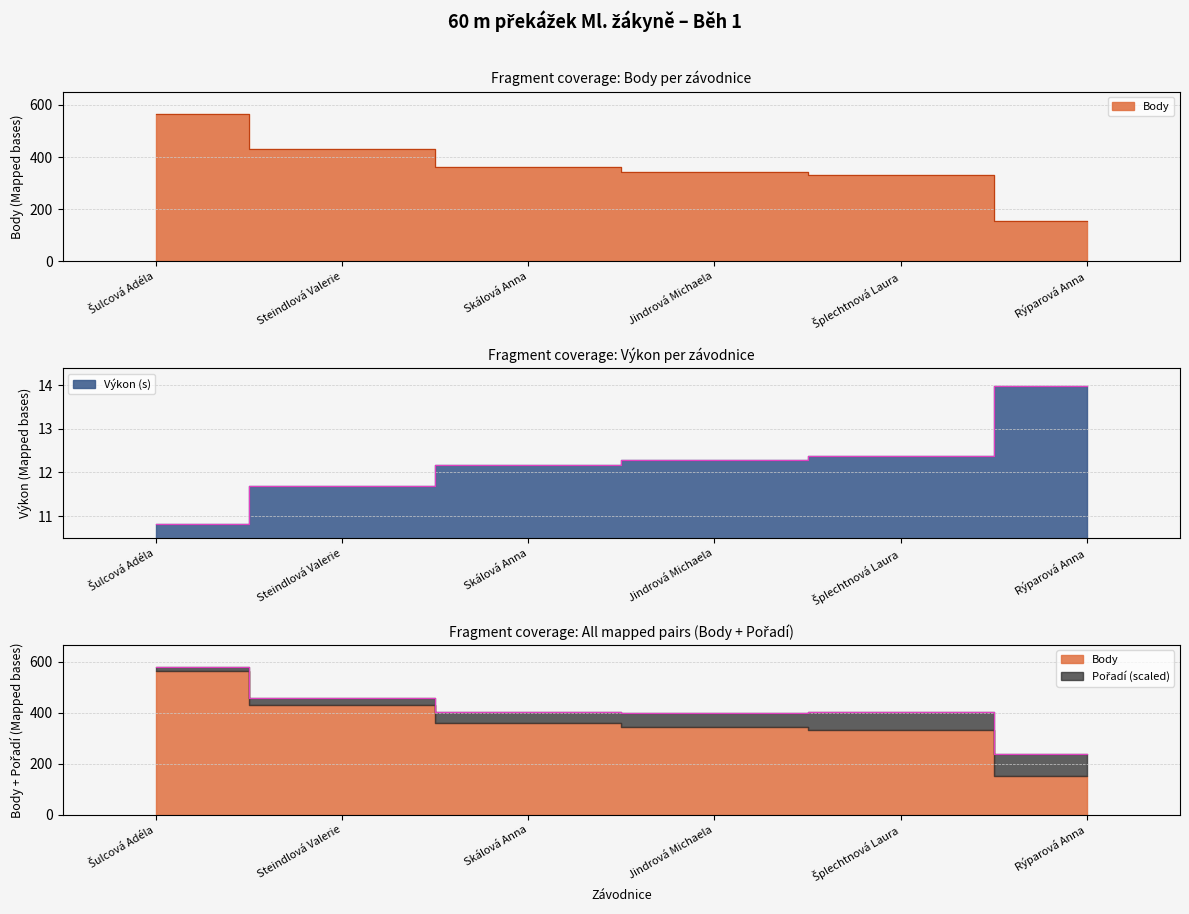

Which series has the largest total across all categories?

Body